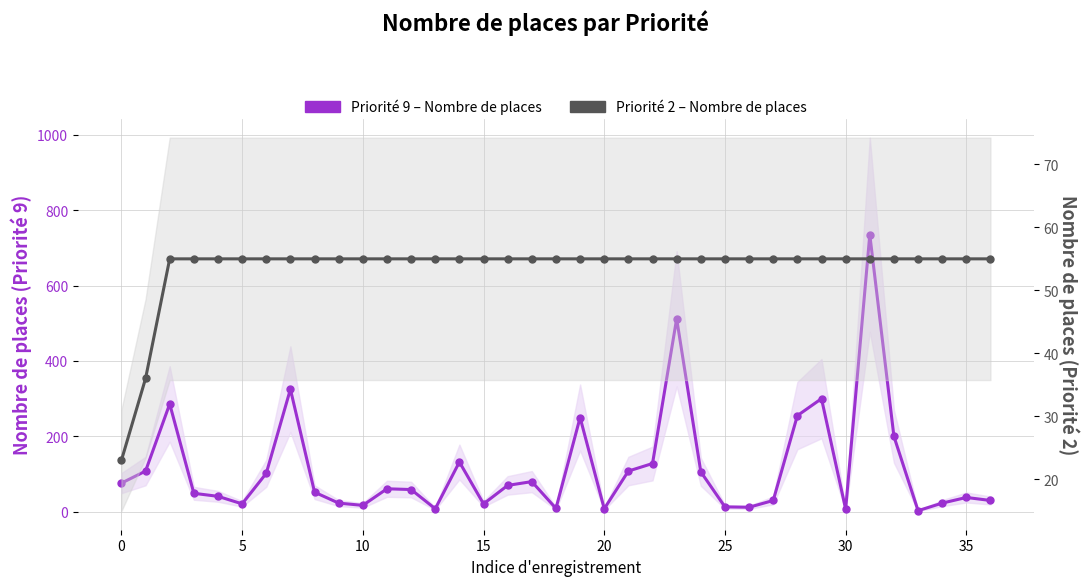

True or false: Priorité 2 – Nombre de places and Priorité 9 – Nombre de places cross at least once.

True